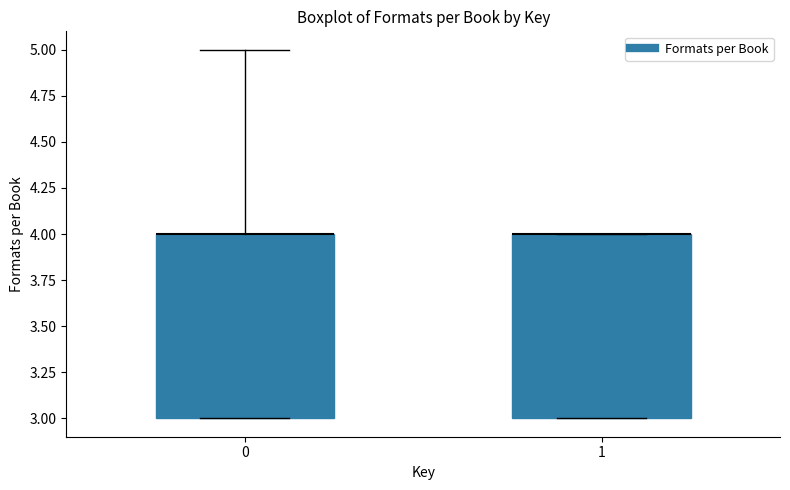

Reading left to right, transcribe this box plot: for each box, give where its median line is, the range the box spans, and where its two whiskers end, as read against the y-axis. The values are not printed on the chart, so give them approximately, as read against the axis.

0: median 4 (drawn on the box's upper edge), box 3 to 4, whiskers 3 to 5
1: median 4 (drawn on the box's upper edge), box 3 to 4, whiskers 3 to 4